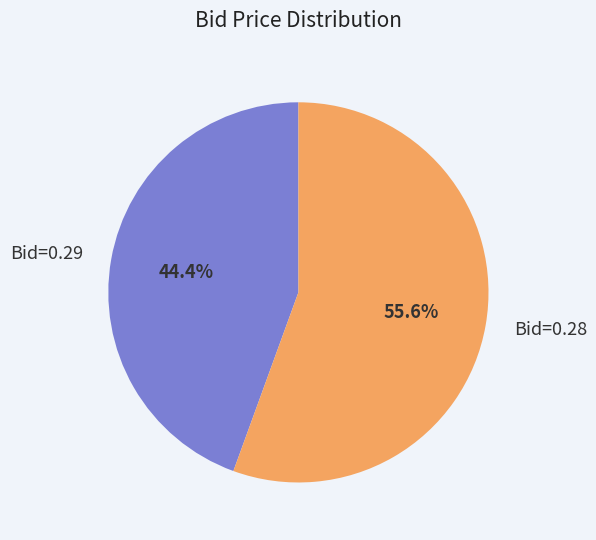

Rank the categories by value from highest to lowest.

Bid=0.28, Bid=0.29